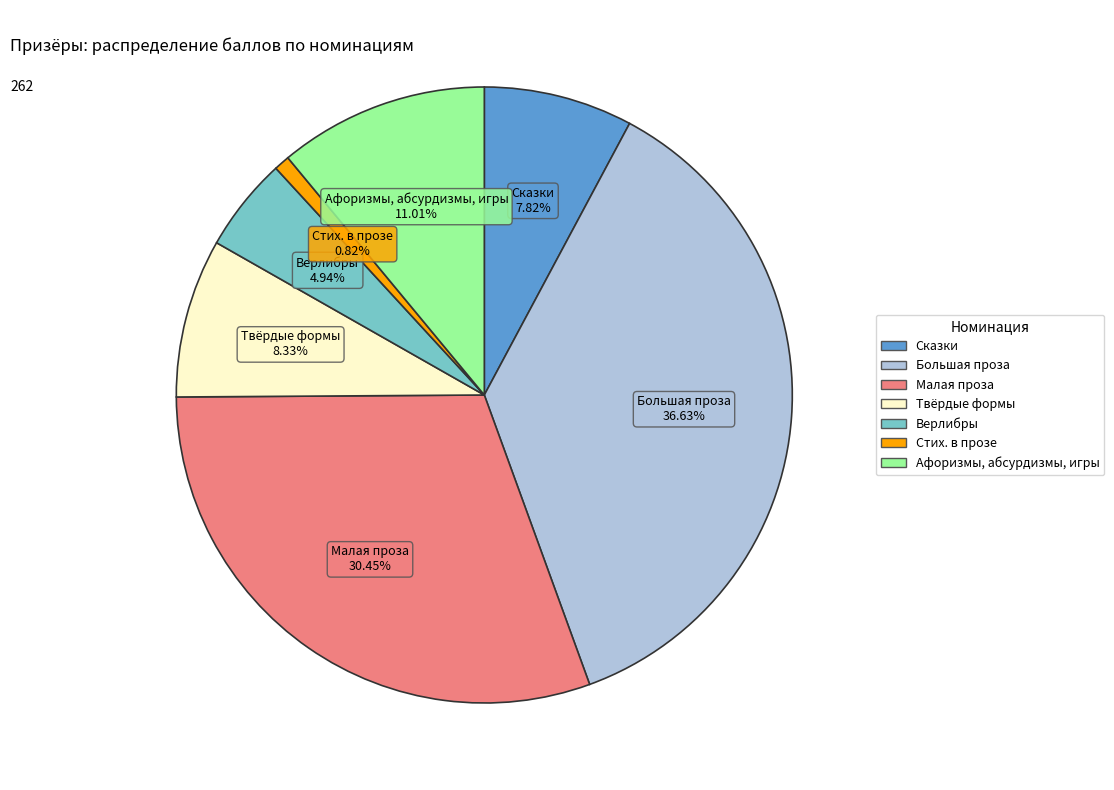

To the nearest percent, what portion does Большая проза represent?

37%